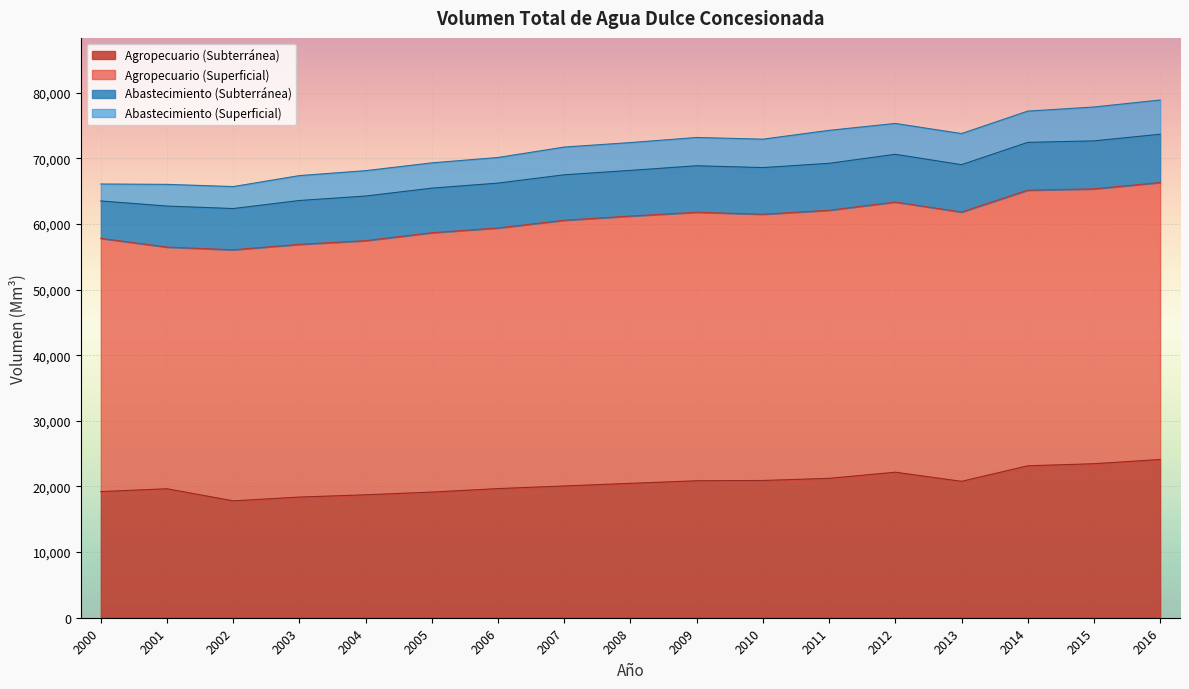

What is the lowest value of the Agropecuario (Subterránea) series?

17812.3